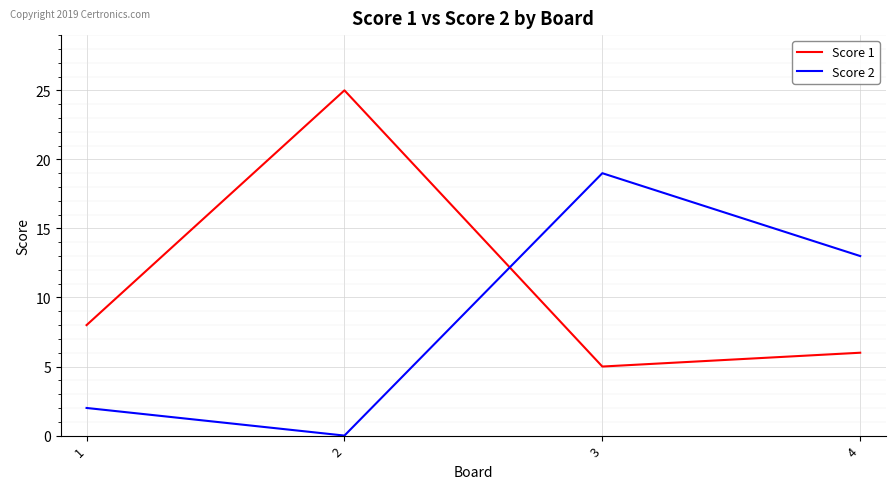

Is it true that Score 2 equals 22 at 4?

False